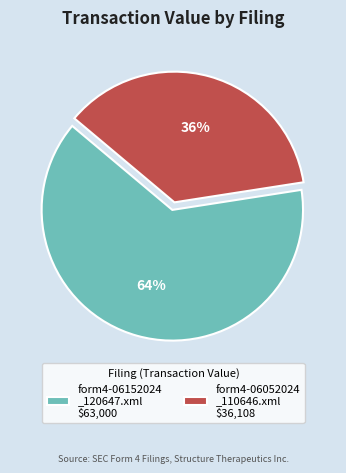

What is the ratio of the value at form4-06152024_120647.xml to the value at form4-06052024_110646.xml?

1.7